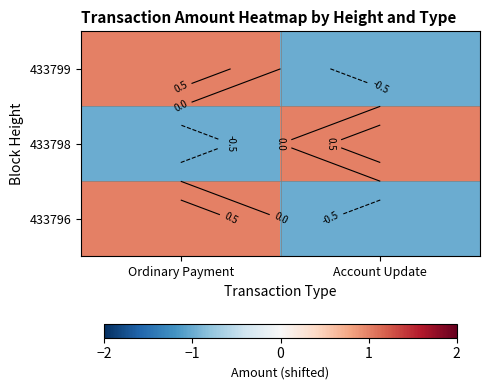

True or false: 433796 has a value of -1 at Account Update.

False